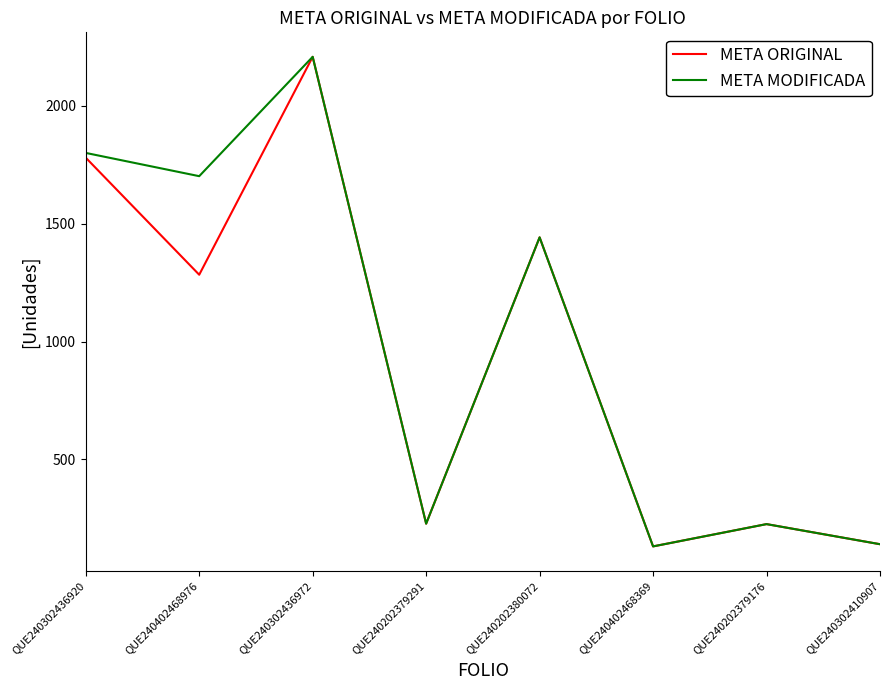

The META MODIFICADA series shows 225.3 at QUE240202379176. True or false?

True